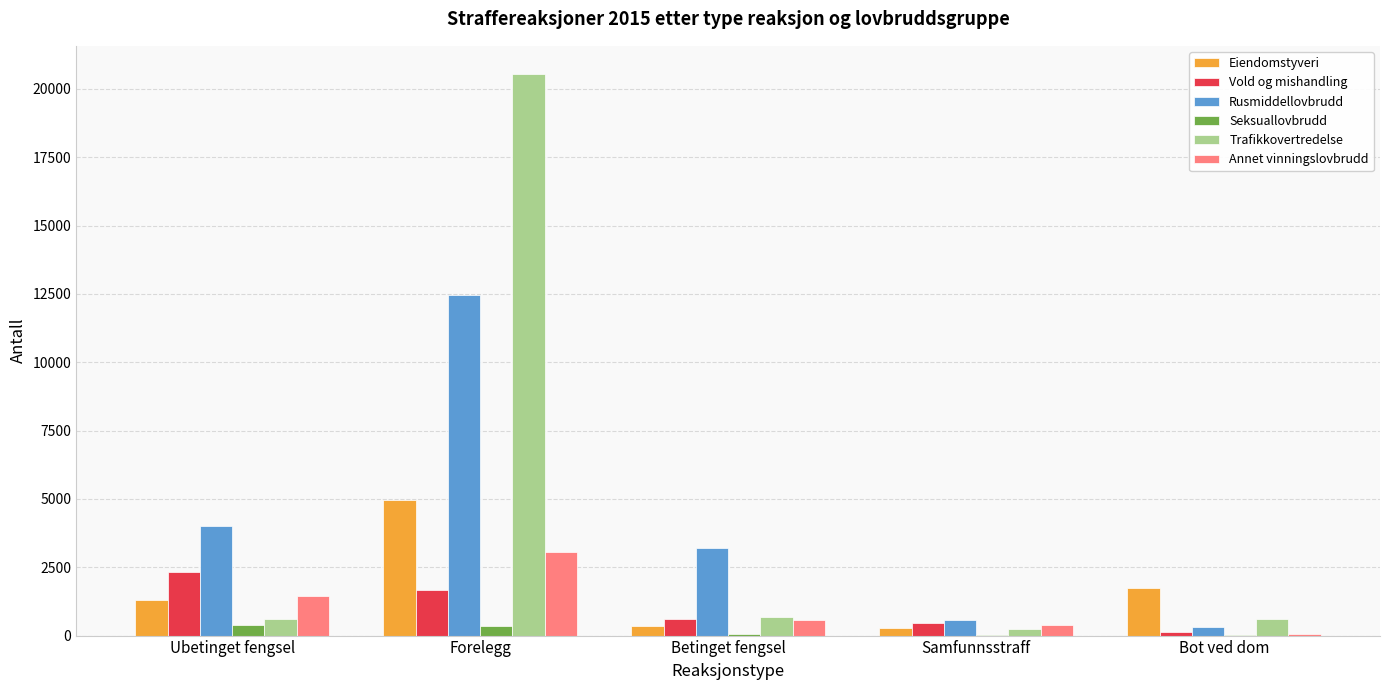

What is the difference between the Rusmiddellovbrudd values at Betinget fengsel and Forelegg?

9240